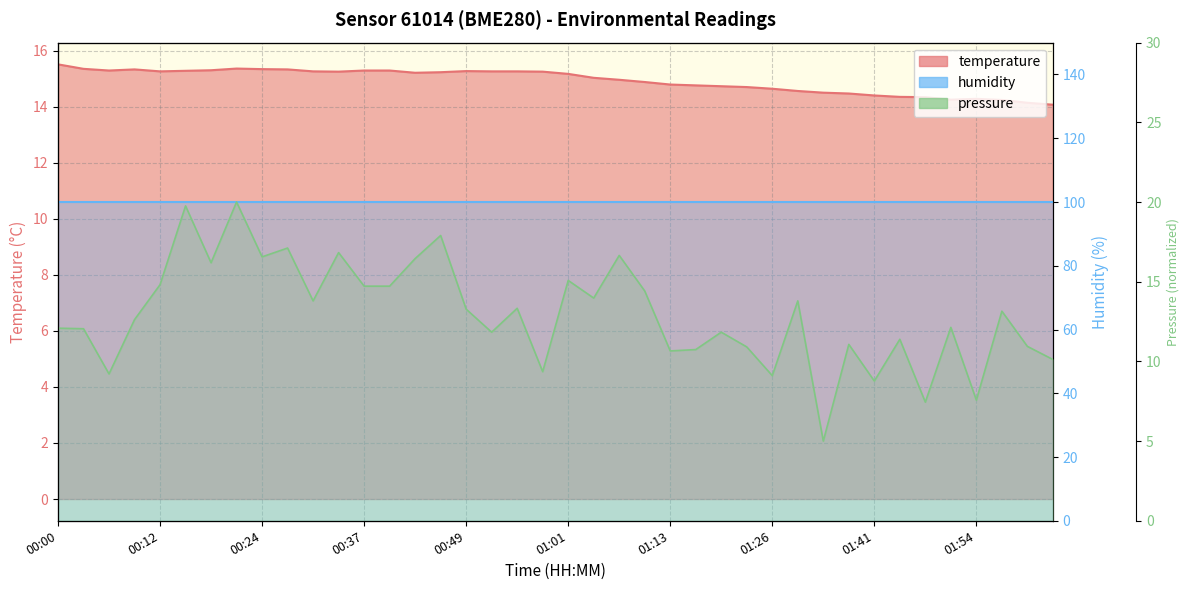

Rank the categories by value from lowest to highest.

02:03, 02:00, 01:57, 01:50, 01:54, 01:47, 01:44, 01:41, 01:38, 01:35, 01:29, 01:26, 01:22, 01:19, 01:16, 01:13, 01:10, 01:07, 01:04, 01:01, 00:43, 00:46, 00:33, 00:58, 00:12, 00:30, 00:52, 00:55, 00:49, 00:15, 00:06, 00:37, 00:40, 00:18, 00:09, 00:27, 00:24, 00:03, 00:21, 00:00